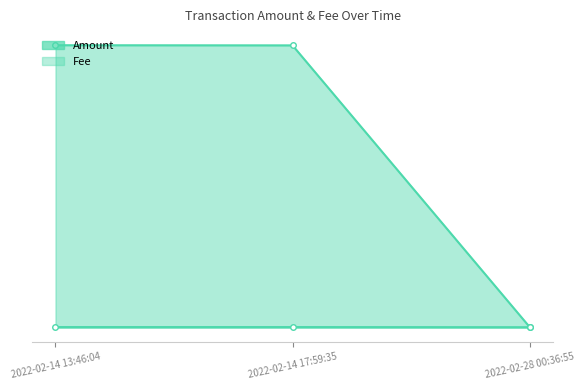

How many lines are shown in the chart?

2